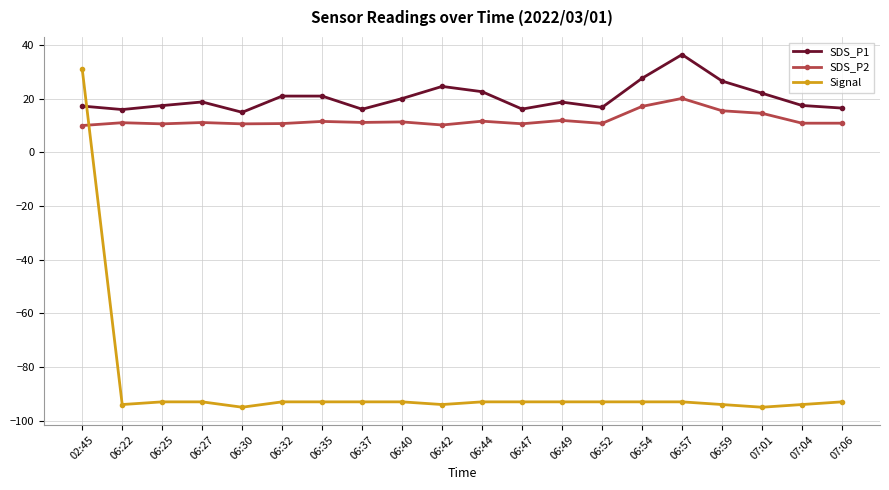

What is the difference between the SDS_P2 values at 07:01 and 06:32?

3.8